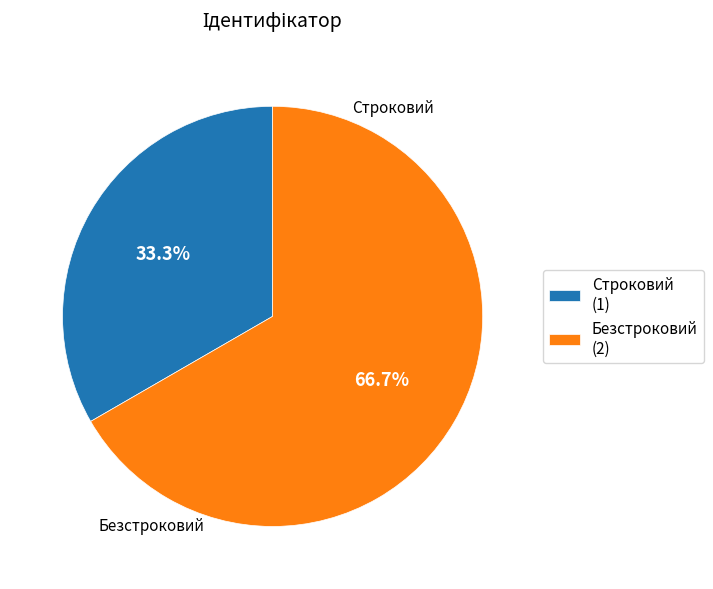

Which category accounts for the majority?

Безстроковий